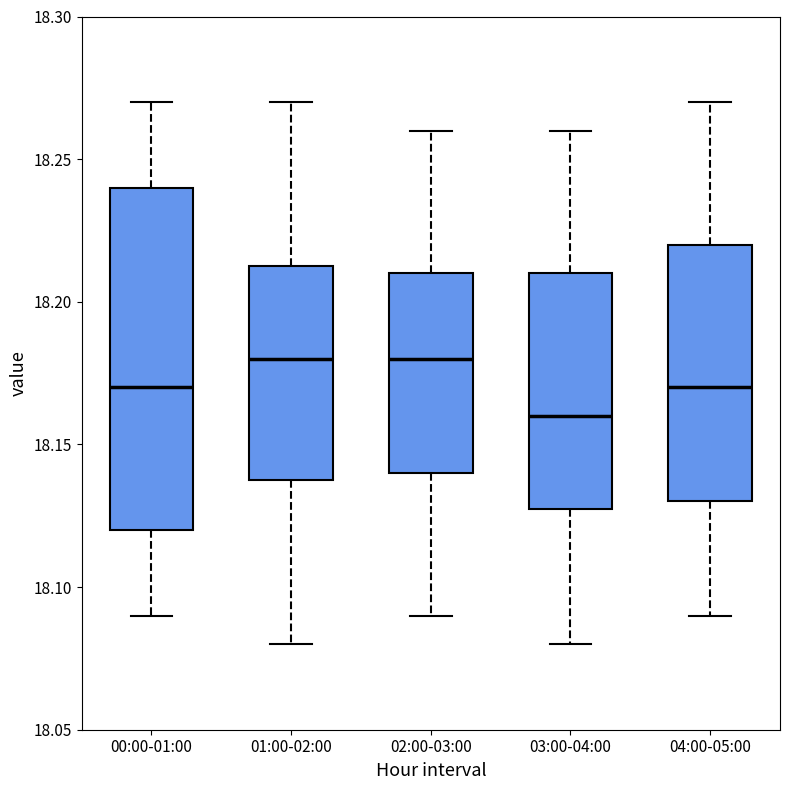

Which box's median line is the lowest?

03:00-04:00